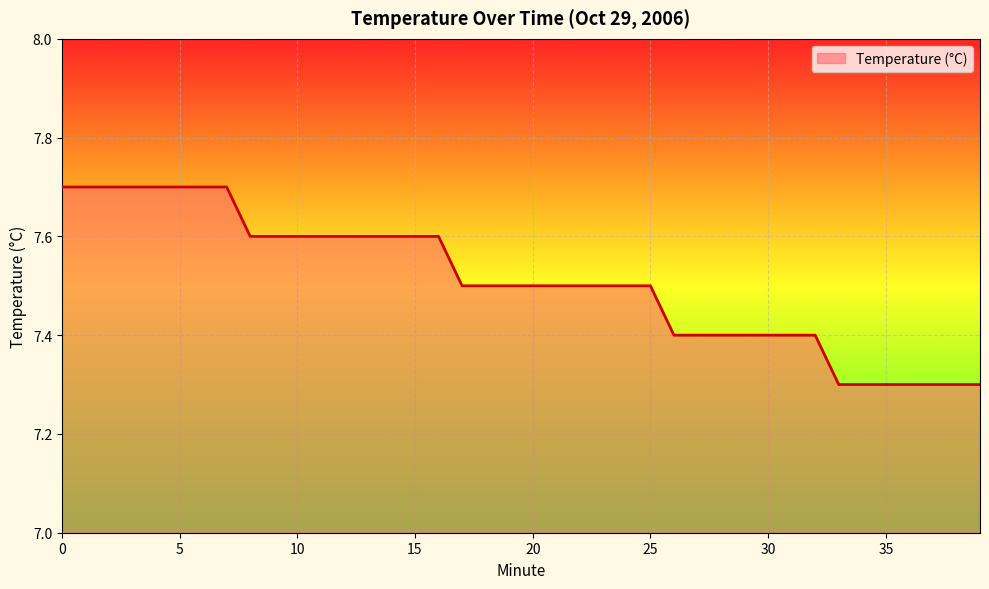

What is the difference between the maximum and minimum values?

0.4